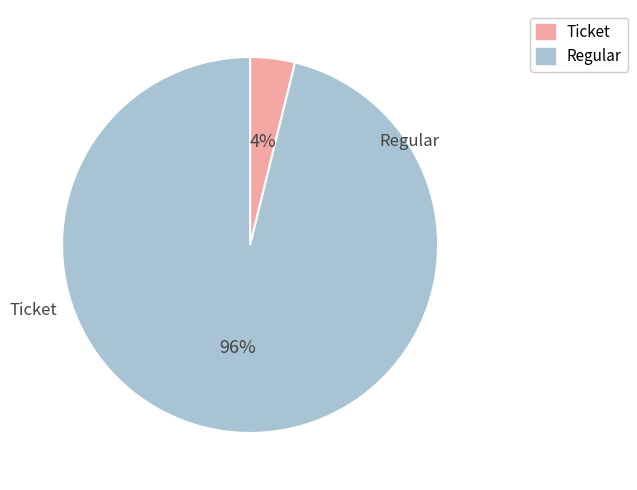

What percentage do Regular and Ticket together represent?

100.0%